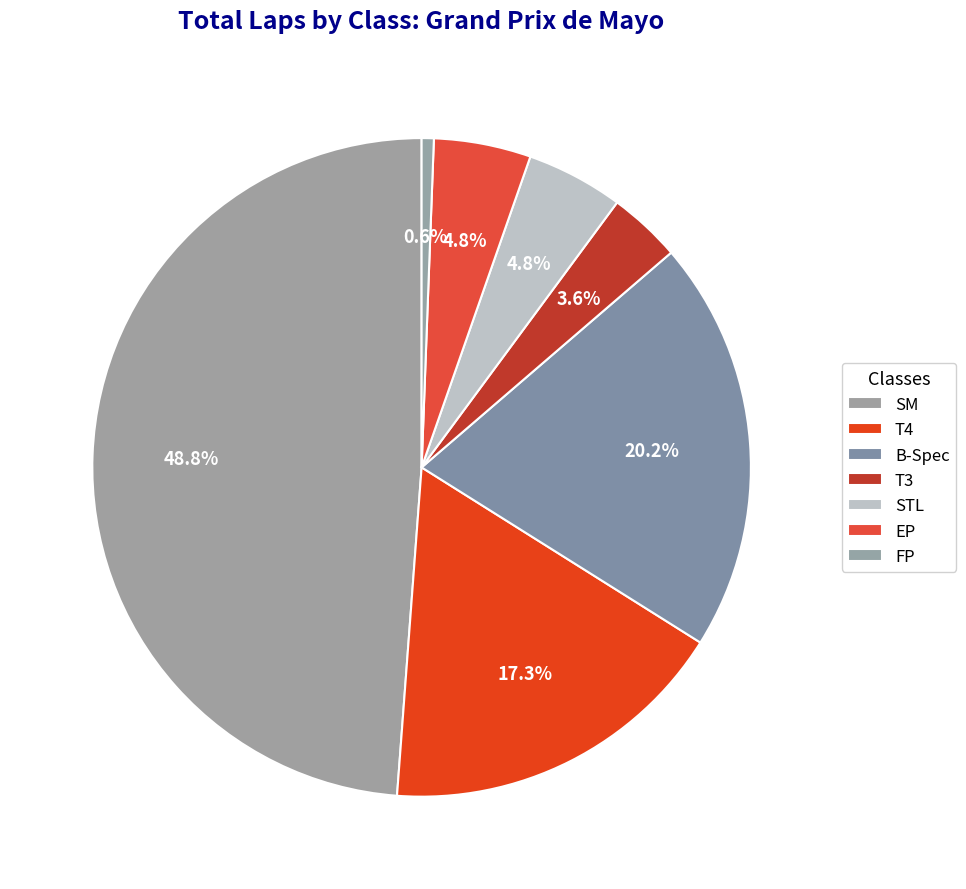

How many segments does this pie chart have?

7